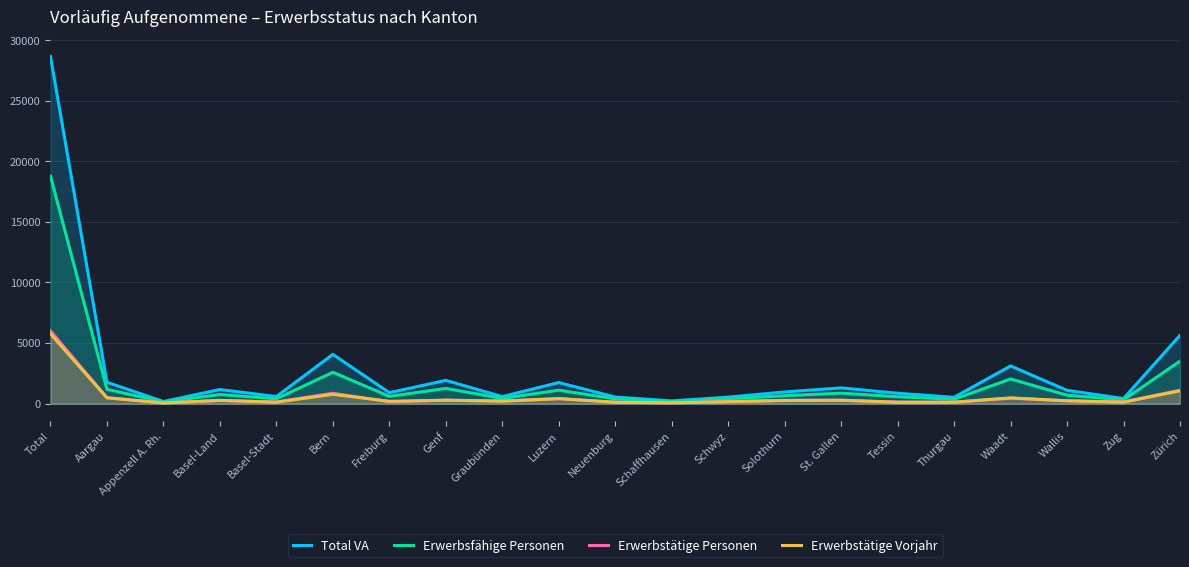

What is the sum of the Total VA values at Freiburg and Waadt?

3996